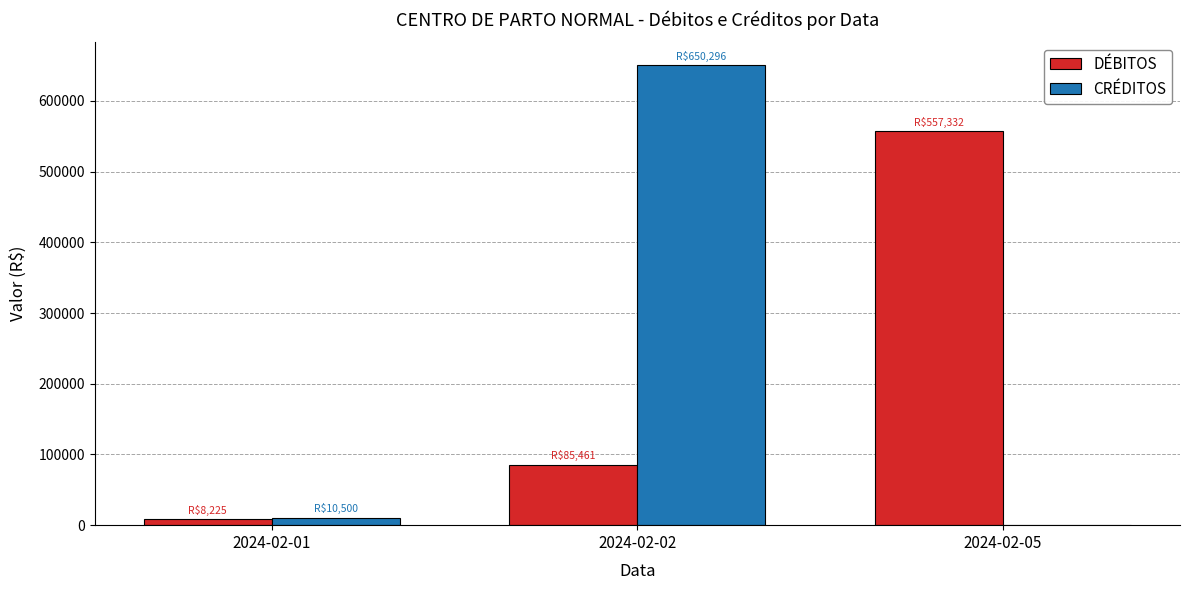

What is the difference between the CRÉDITOS values at 2024-02-05 and 2024-02-01?

10500.0